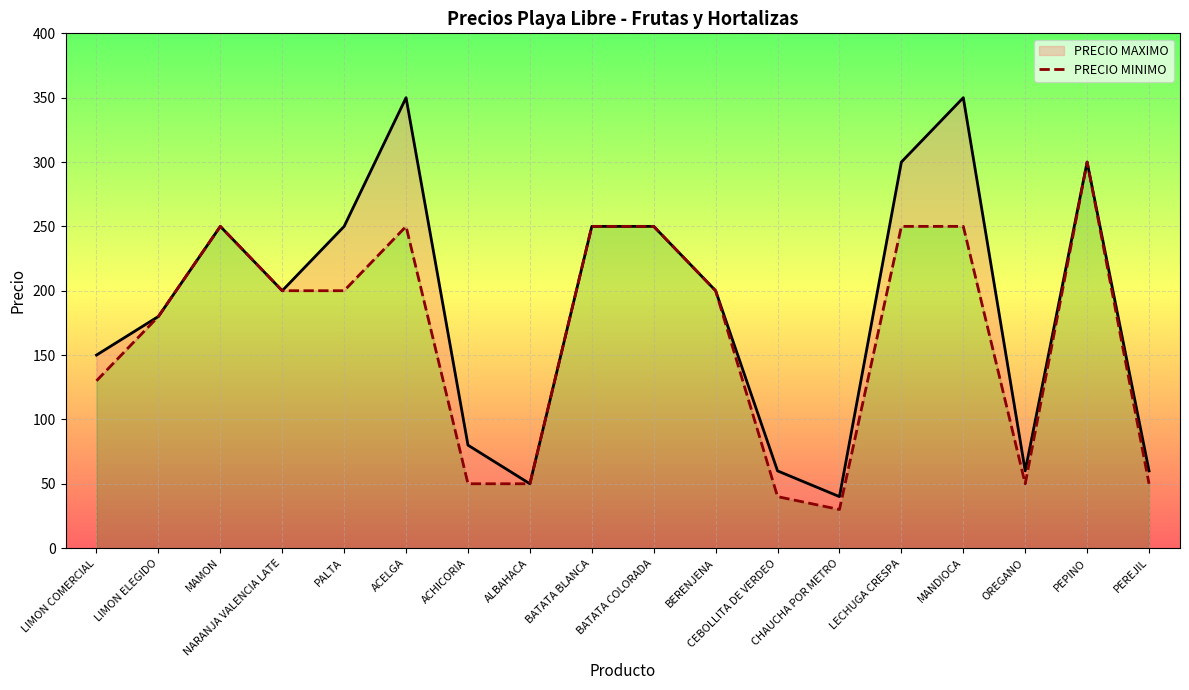

True or false: PRECIO MINIMO has a value of 16 at CHAUCHA POR METRO.

False